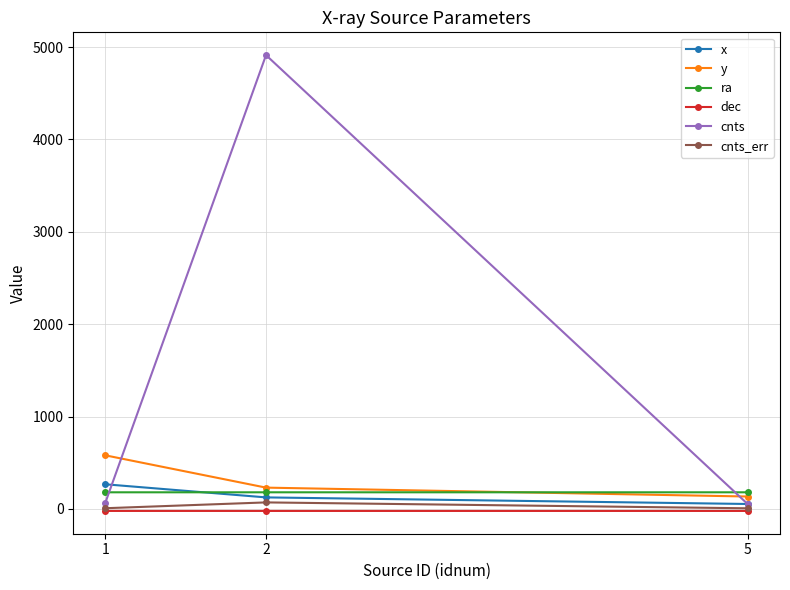

Which series changed the most between 2 and 5?

cnts